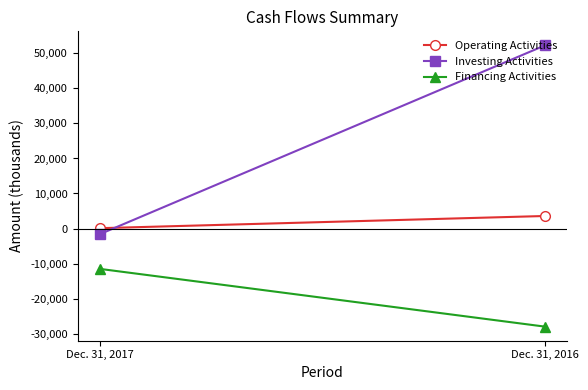

What is the greatest value displayed?

52280